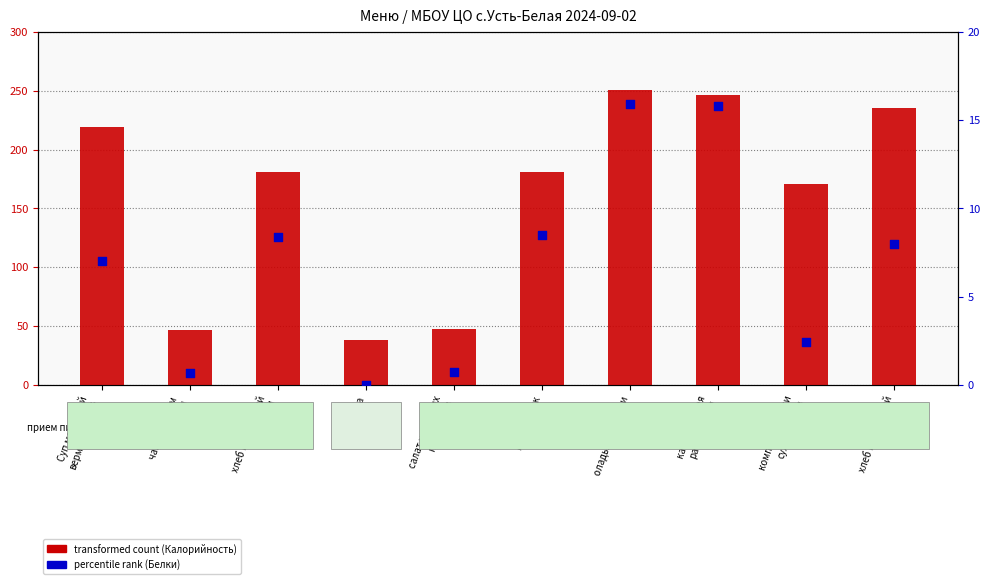

At how many categories does at least one series exceed 221?

3